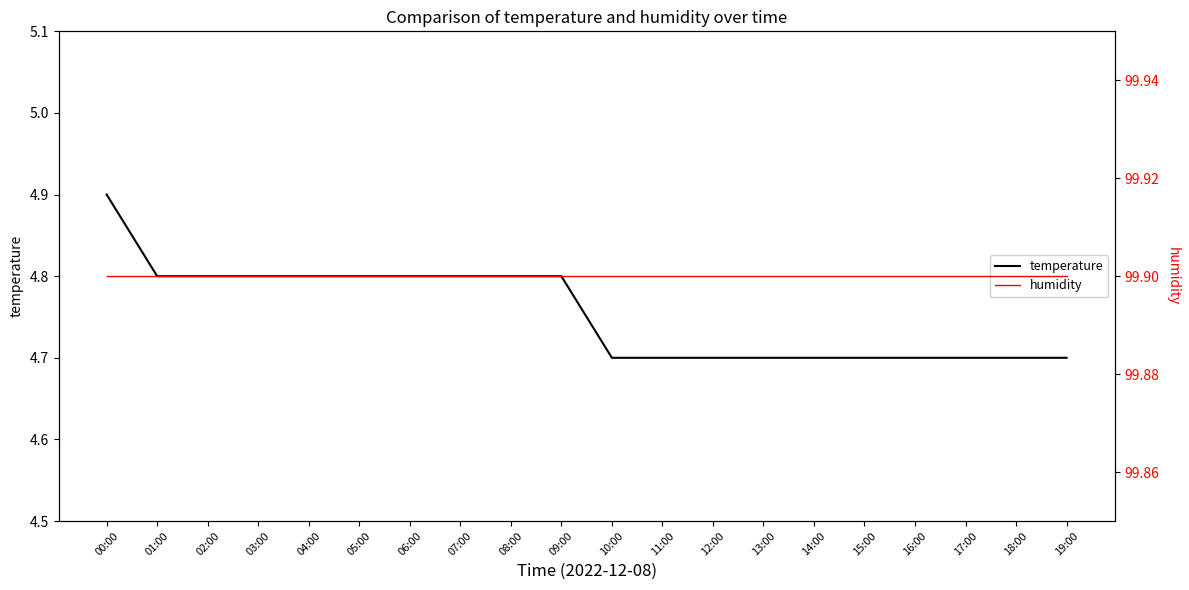

What is the label of the 5th point from the left?

04:00